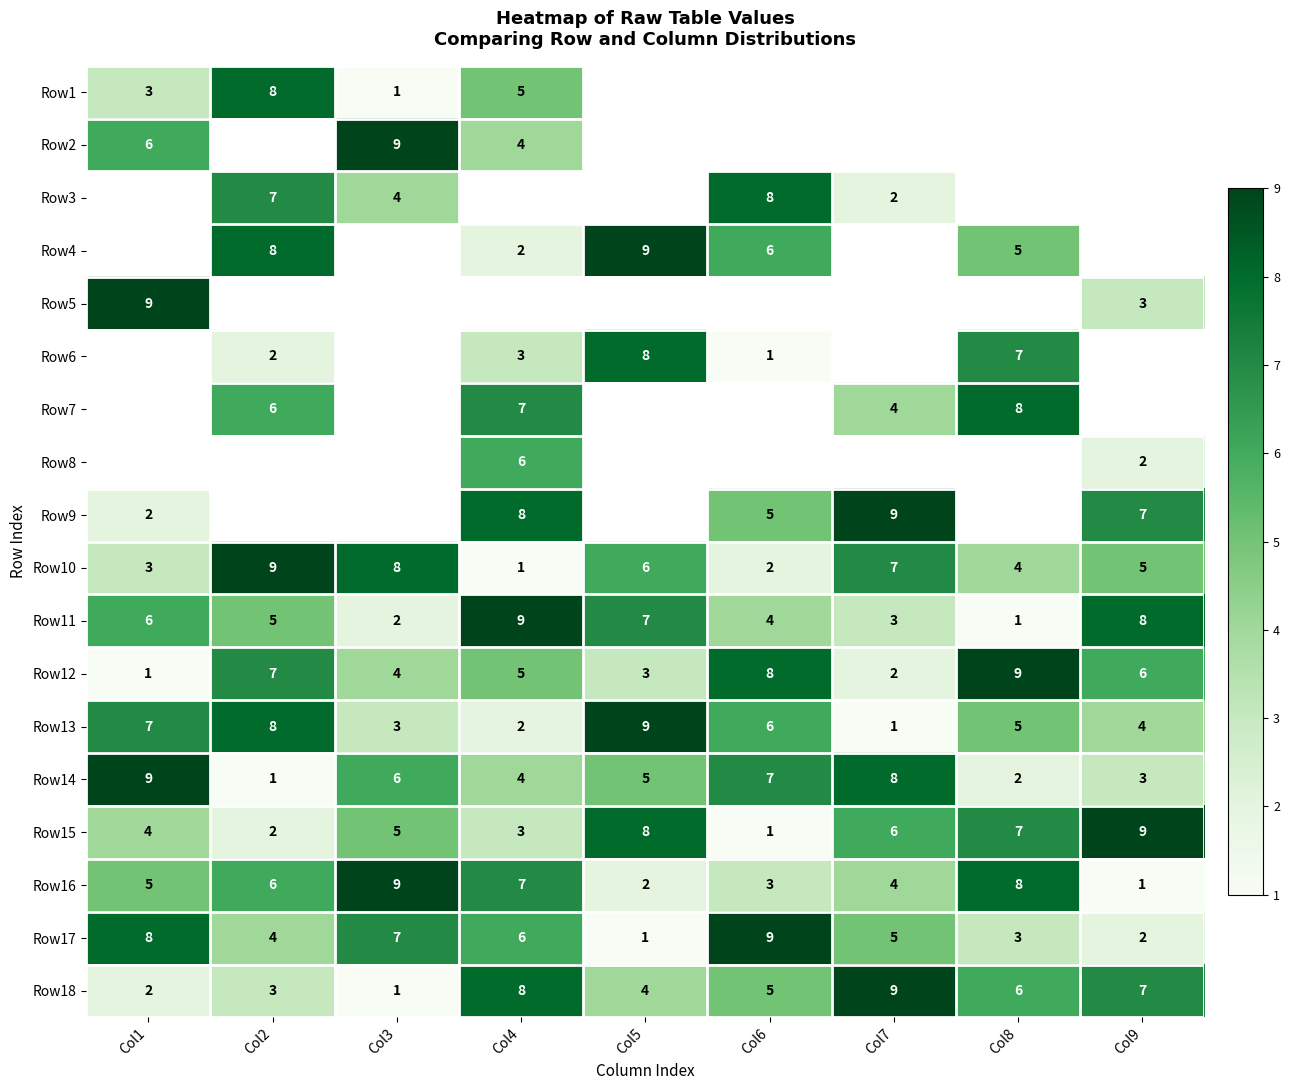

True or false: Row16 has a value of 16.2 at Col3.

False